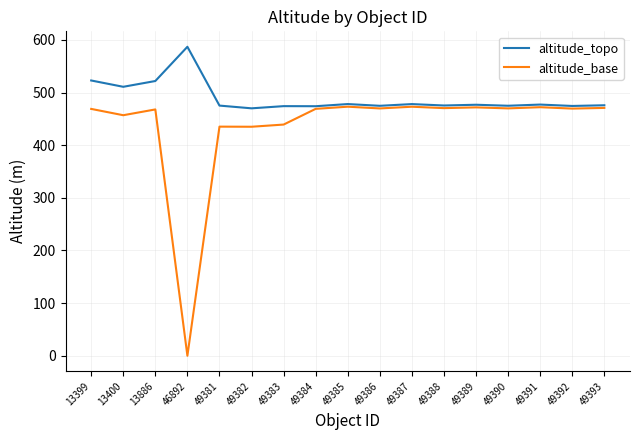

What is the greatest value displayed?

587.0